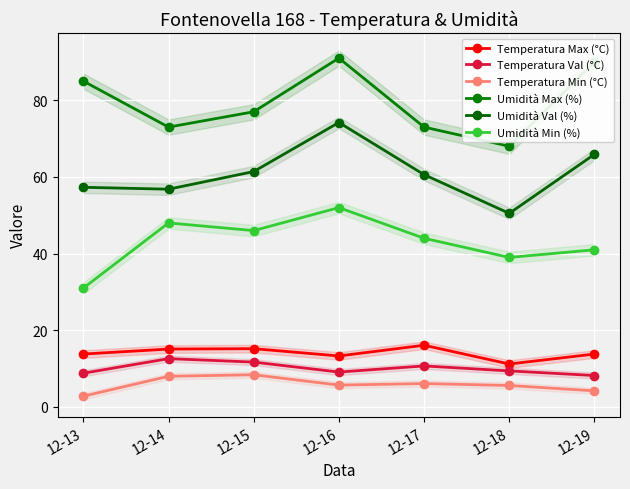

The Temperatura Max (°C) series shows 23.2 at 12-16. True or false?

False